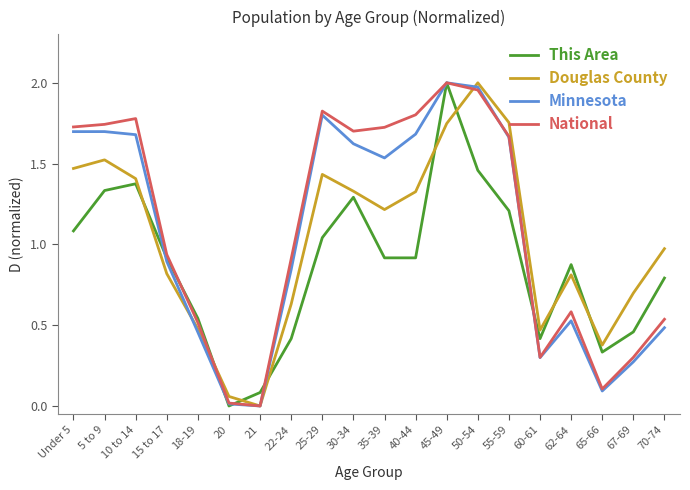

Rank the series by their average value, from highest to lowest.

National, Minnesota, Douglas County, This Area